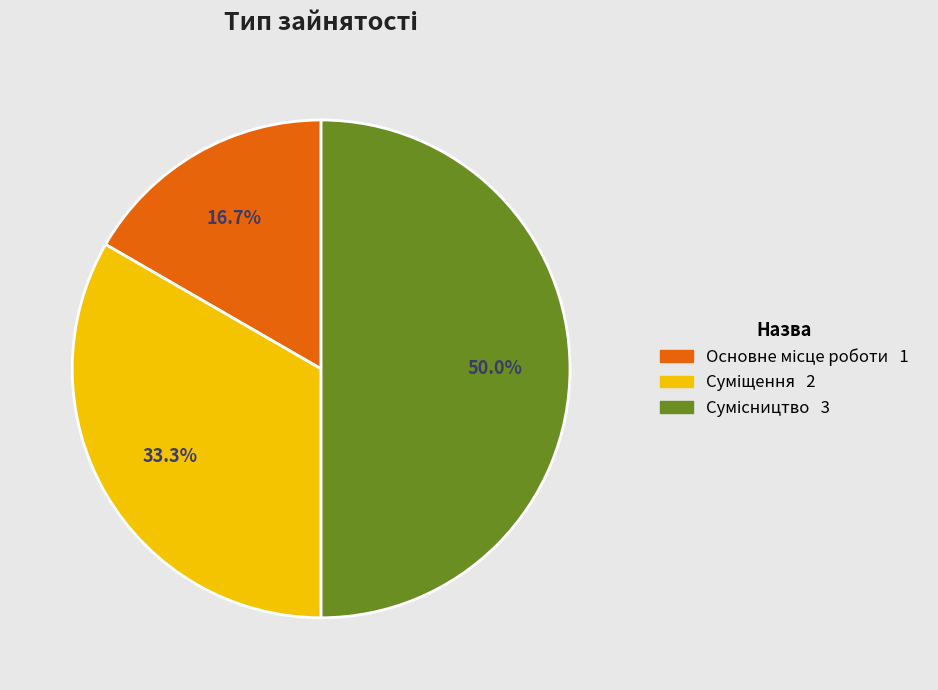

Combined, do Суміщення and Сумісництво account for over 50%?

Yes